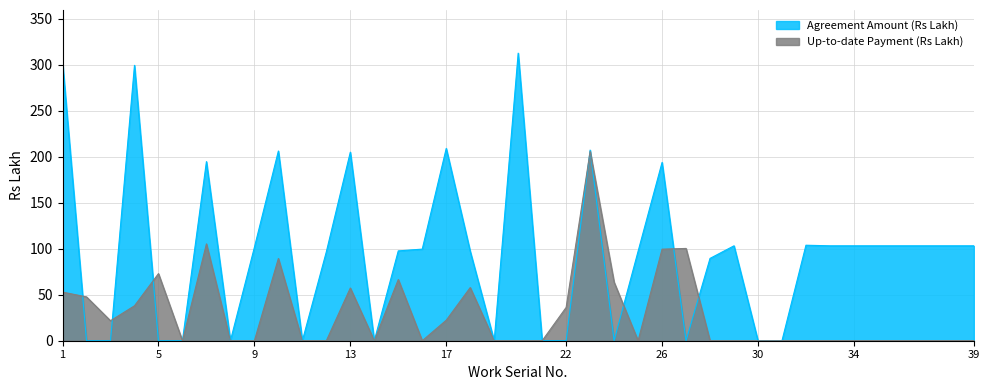

Rank the categories by Up-to-date Payment (Rs Lakh) value from lowest to highest.

6, 8, 9, 11, 12, 14, 16, 19, 20, 21, 25, 28, 29, 30, 31, 32, 33, 34, 35, 36, 37, 38, 39, 3, 17, 22, 4, 2, 1, 13, 18, 24, 15, 5, 10, 26, 27, 7, 23